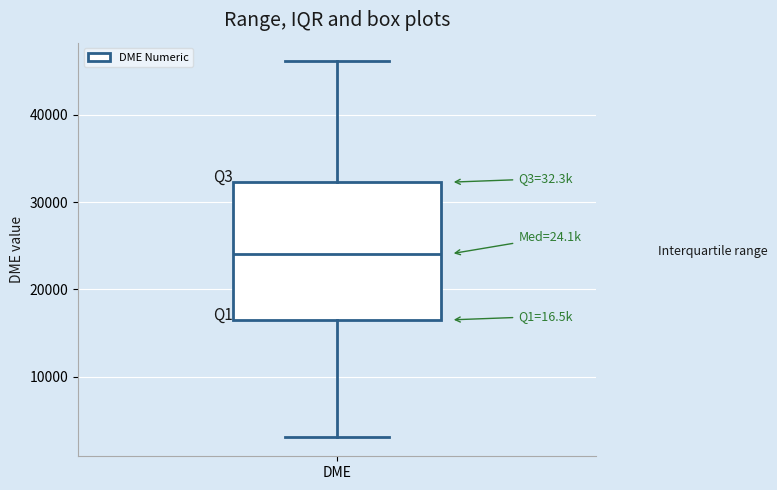

Where is the lower edge of the box for DME on the y-axis? The values are not printed on the chart, so give them approximately, as read against the axis.

17000